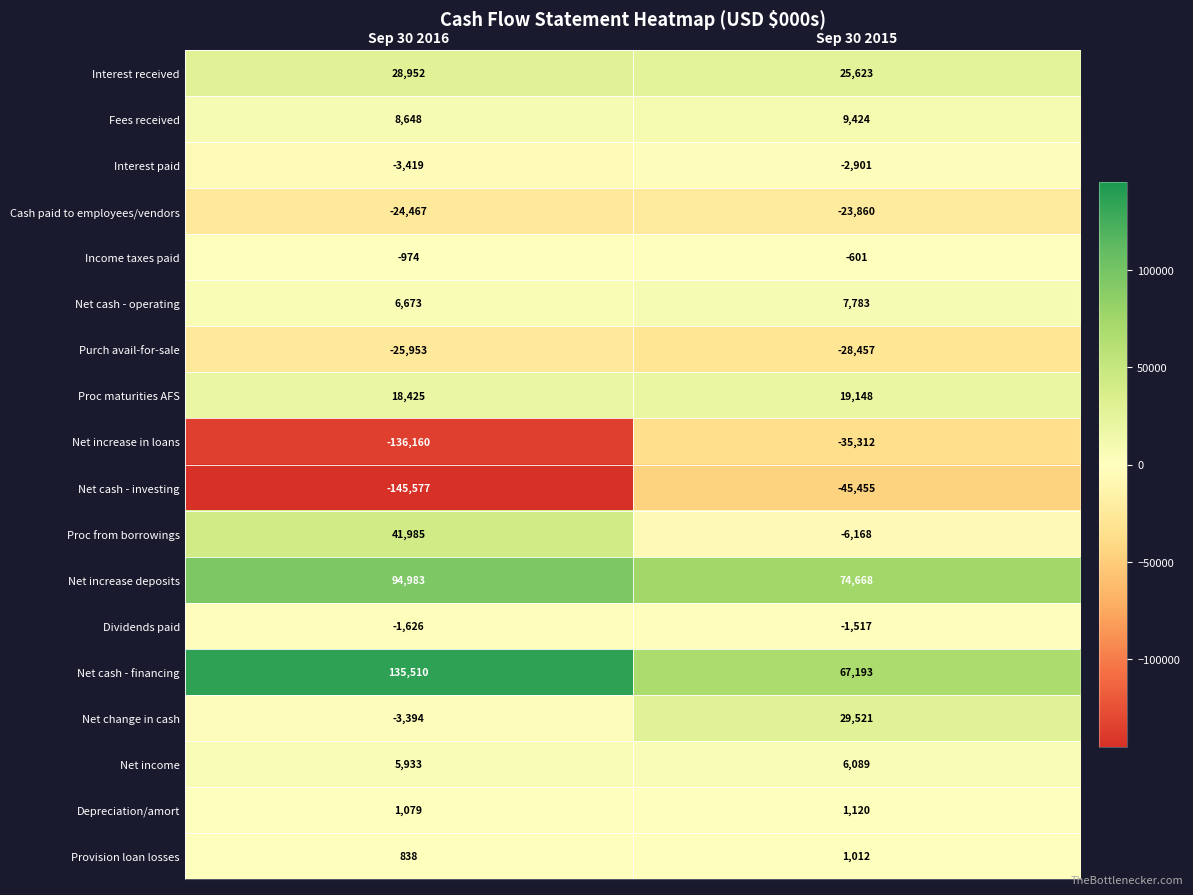

At which category does the chart reach its minimum across all series?

Sep 30 2016